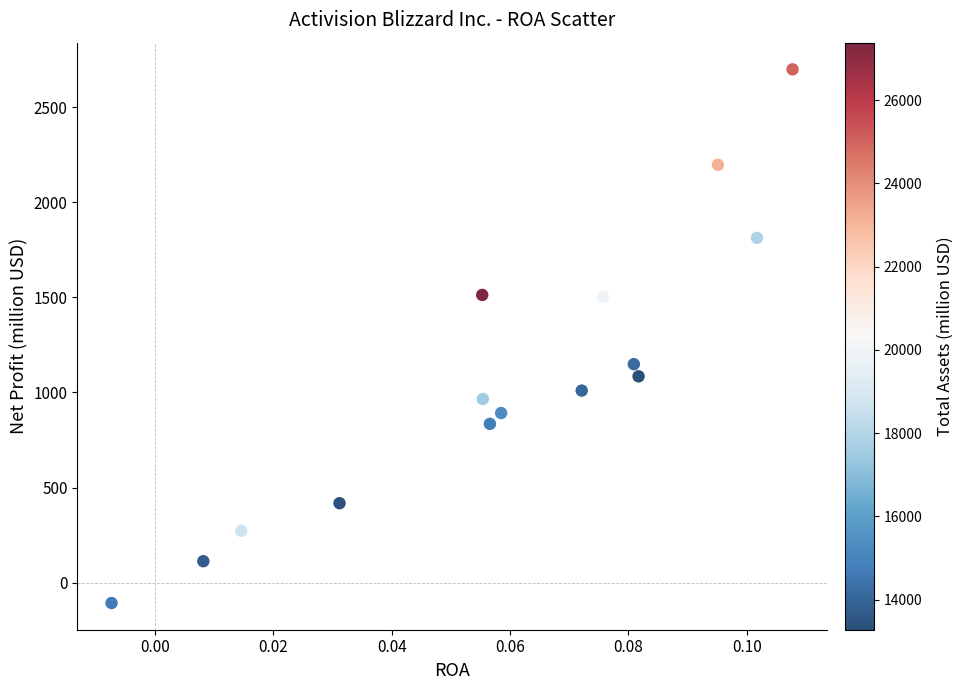

What is the range of Y values (max minus min)?

2806